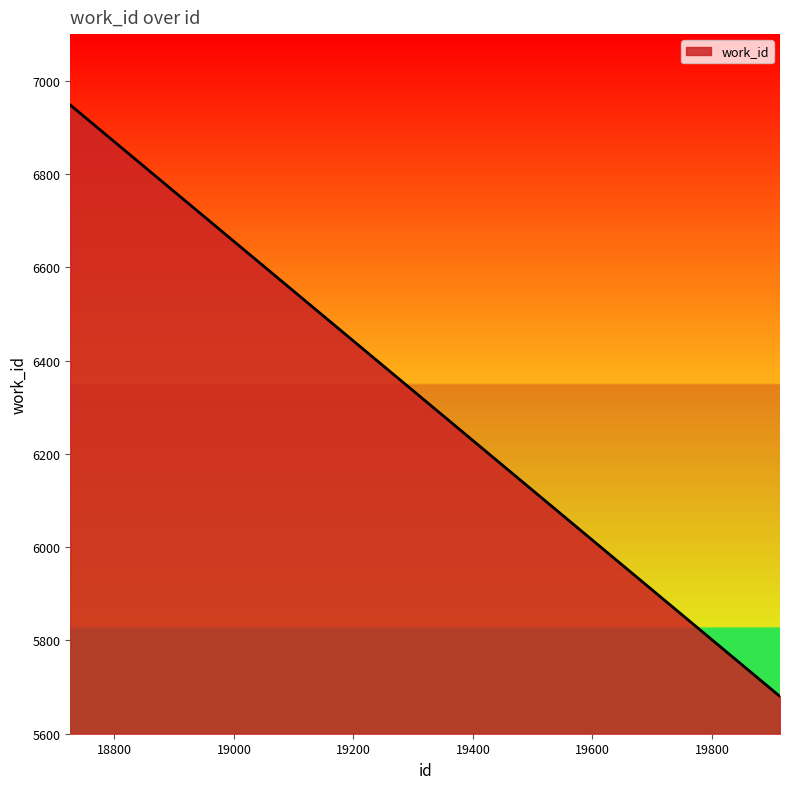

What is the greatest value displayed?

6948